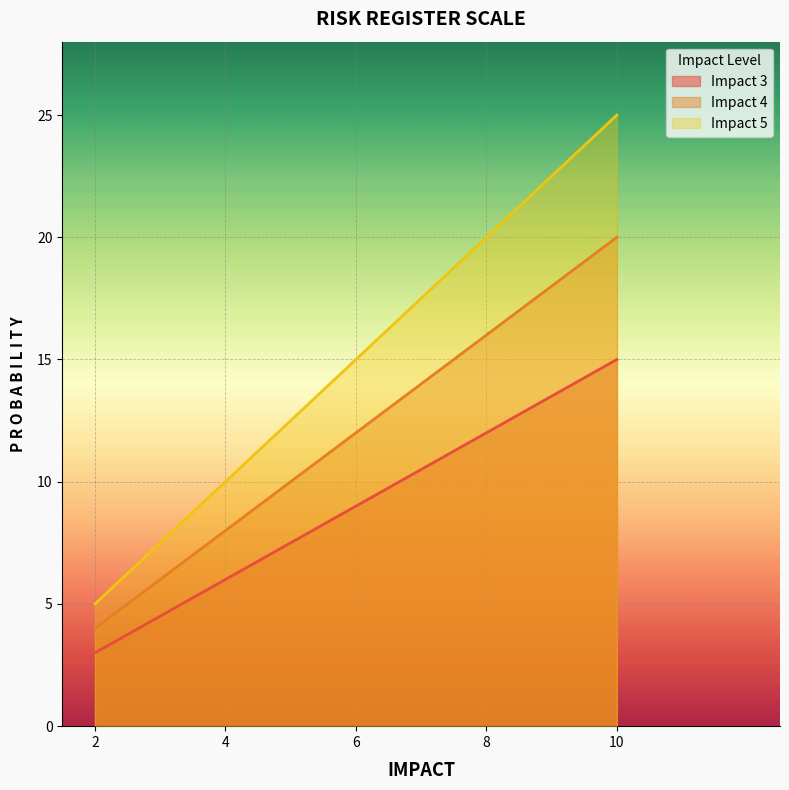

Which category has the lowest value across all series?

2